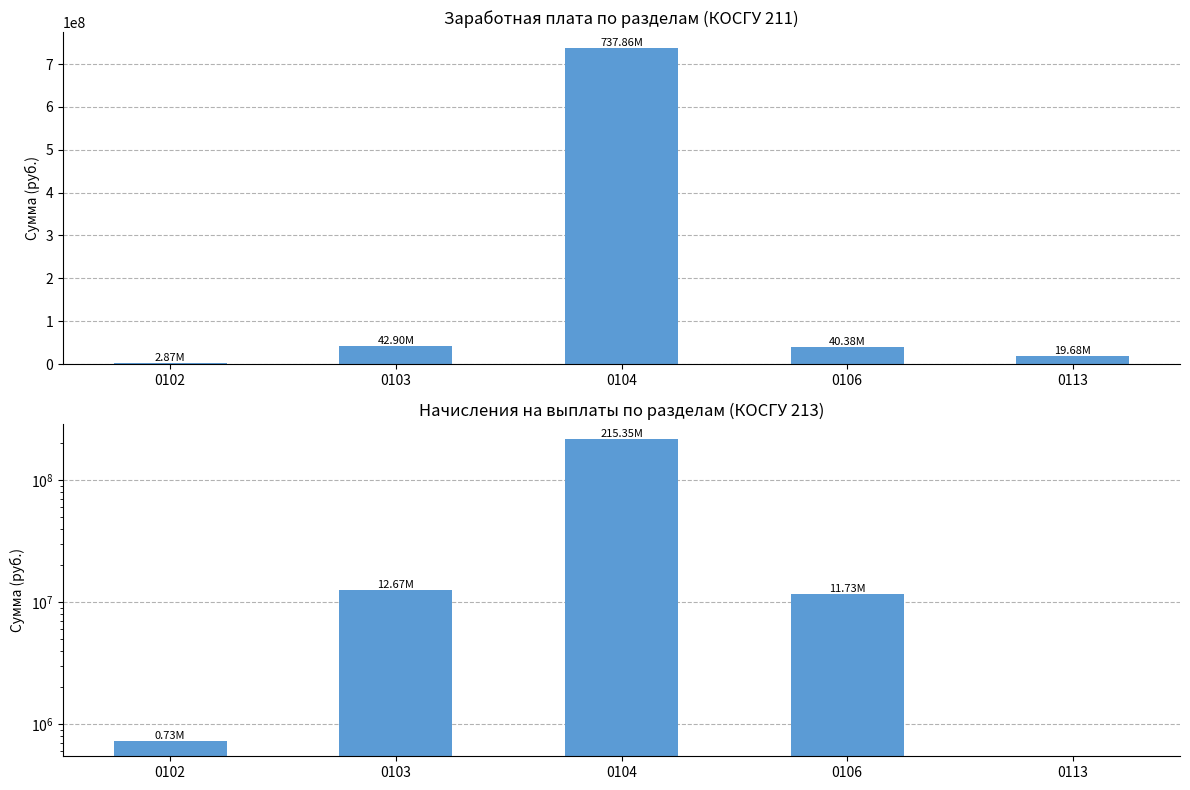

What is the sum of all Заработная плата (211) values?

843697410.2